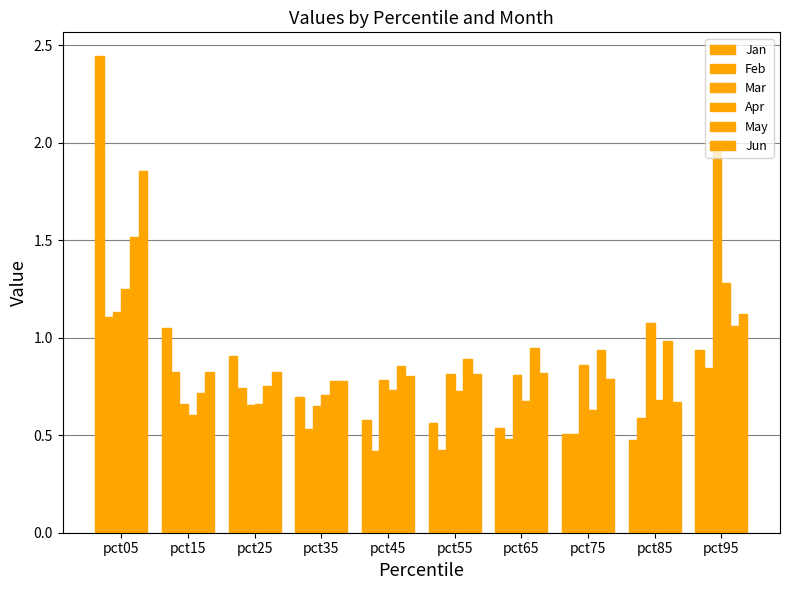

Which series has the largest total across all categories?

Mar